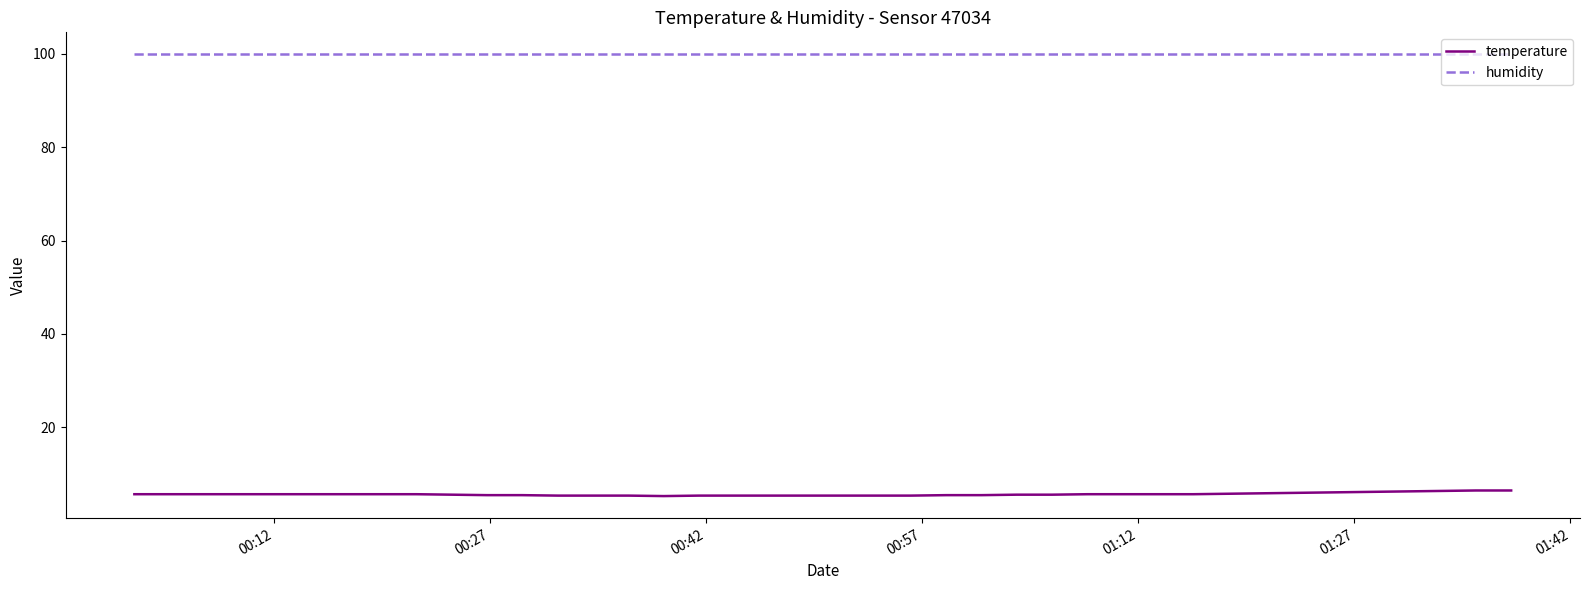

Which series has the largest total across all categories?

humidity